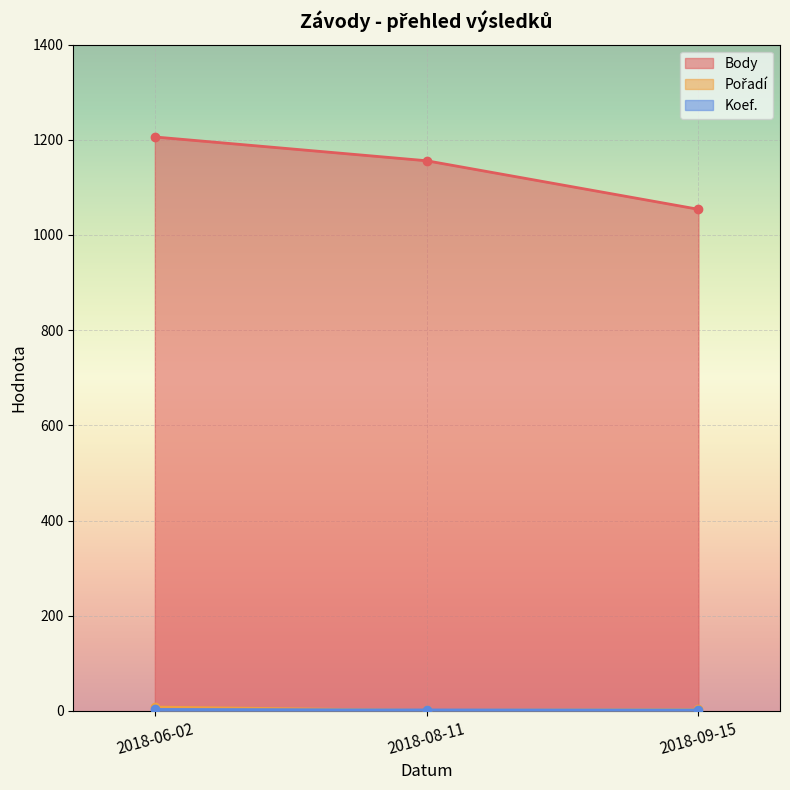

Which series has the largest range (max minus min)?

Body